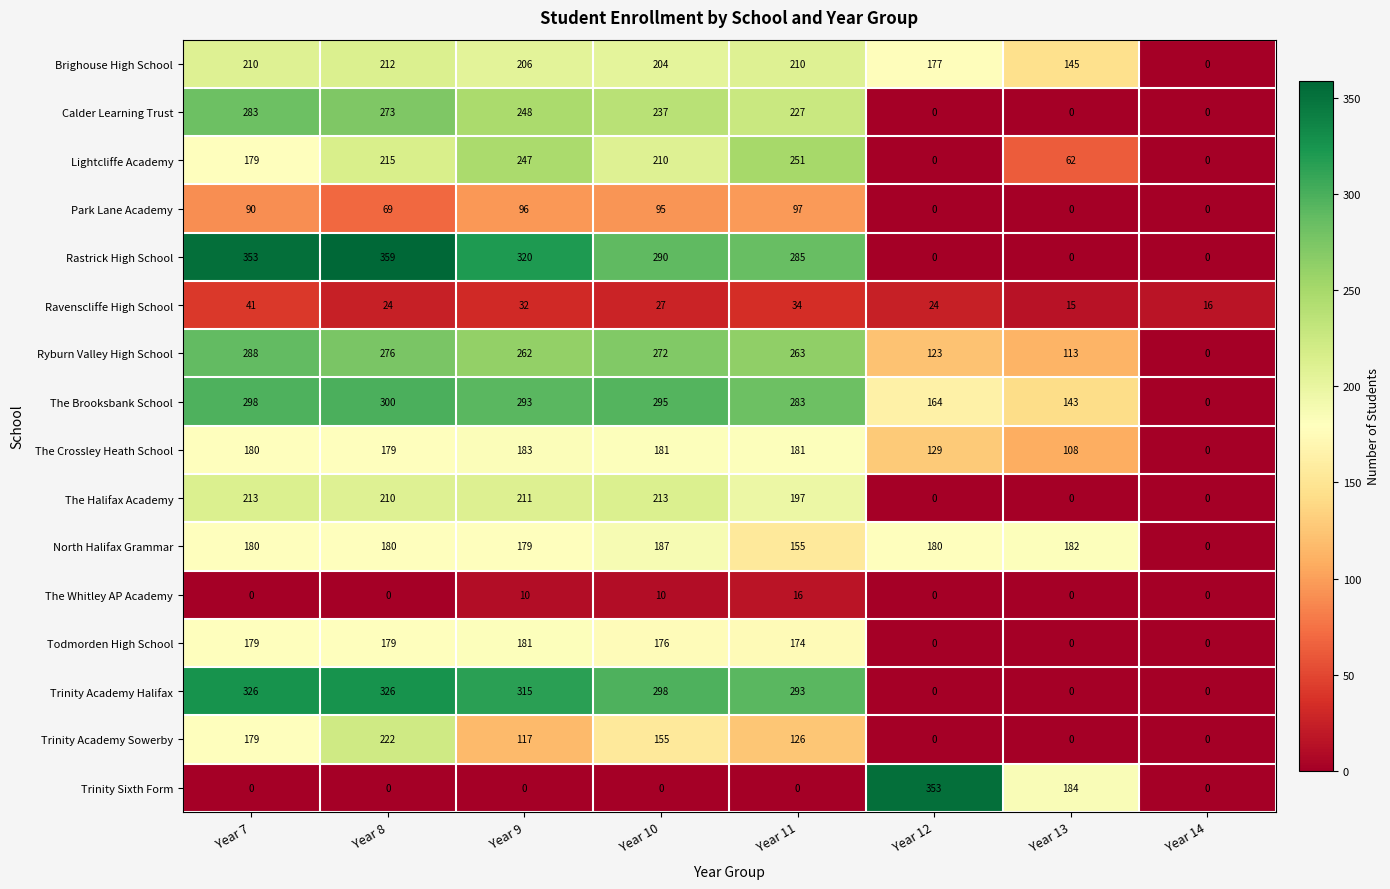

Read the Ryburn Valley High School value at Year 11.

263